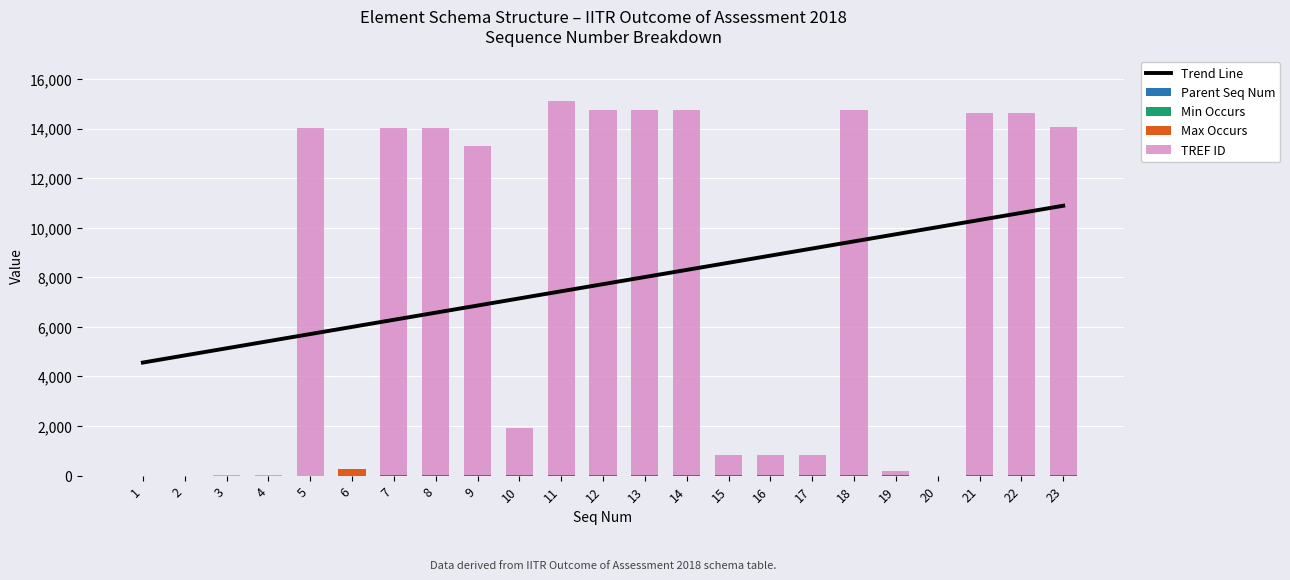

List the labels in order of Min Occurs value, smallest first.

1, 3, 4, 5, 6, 7, 8, 9, 10, 11, 12, 13, 14, 15, 16, 17, 18, 19, 20, 21, 22, 23, 2